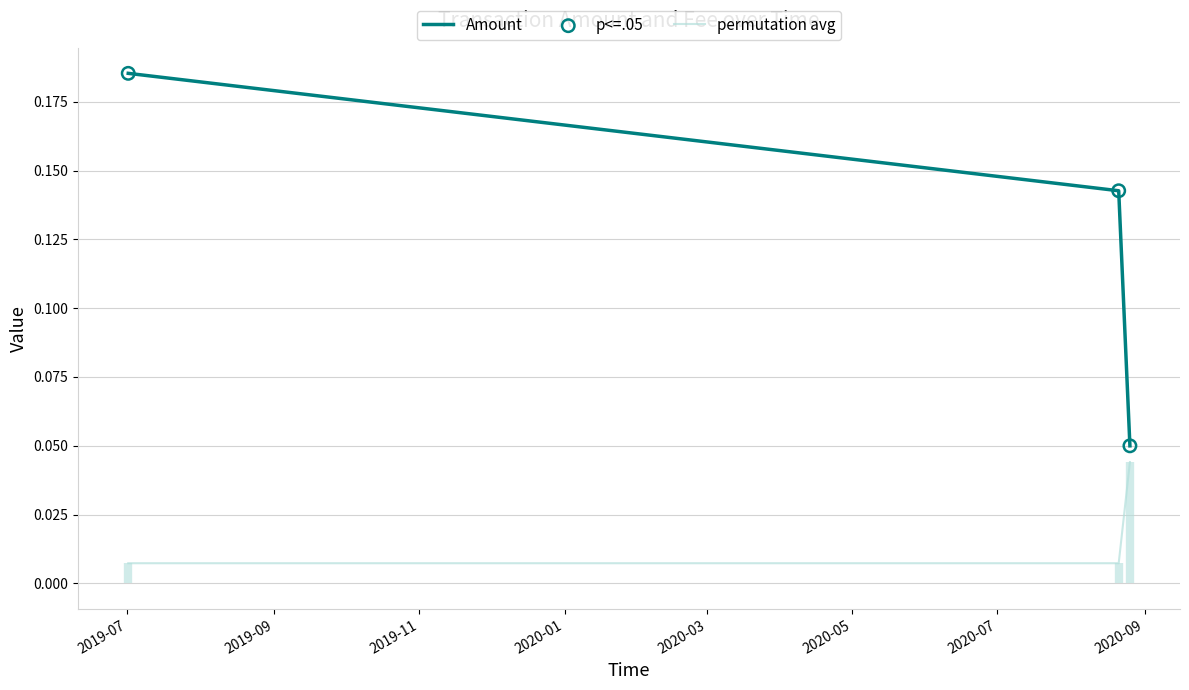

Is the value of permutation avg at 2019-11 greater than the value of p<=.05 at 2019-07?

No